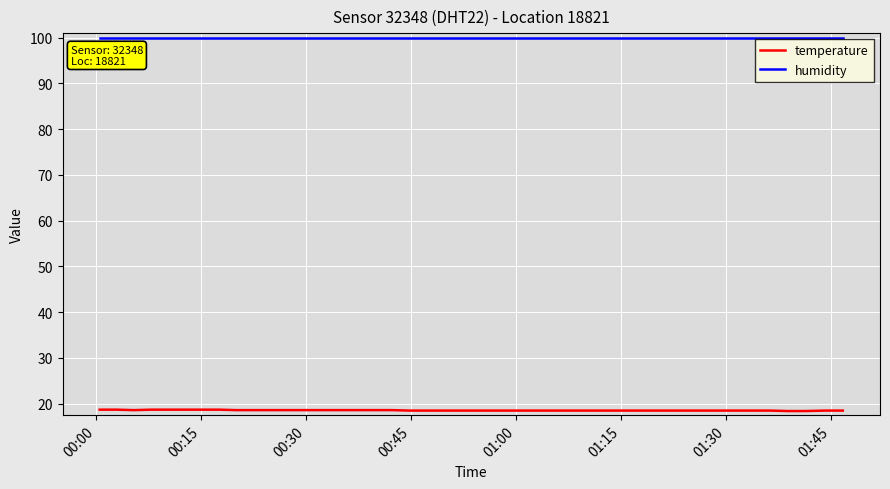

What is the smallest value displayed?

18.4